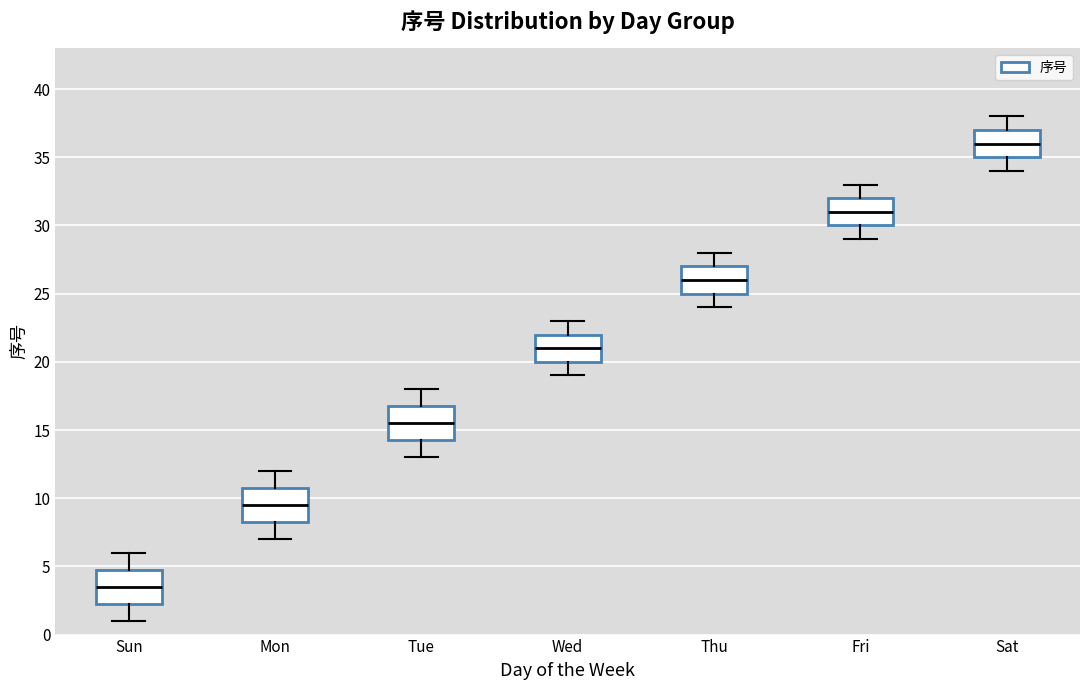

Where is the upper edge of the box for Sun on the y-axis? The values are not printed on the chart, so give them approximately, as read against the axis.

5.0